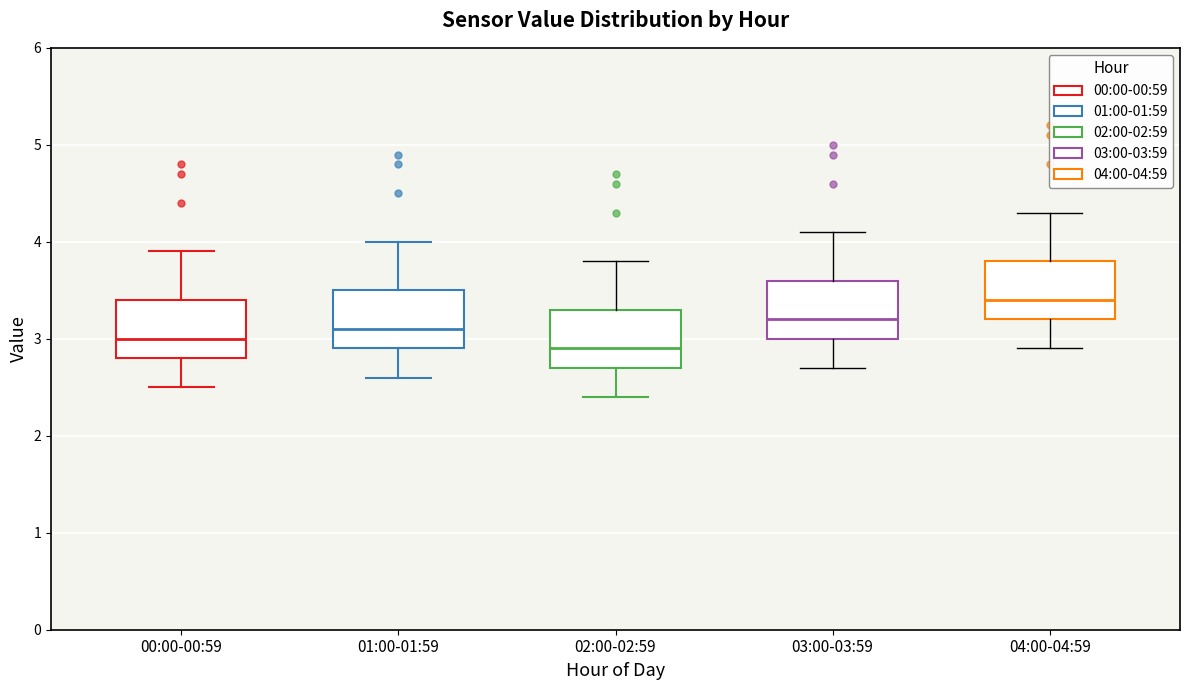

Reading left to right, read every box against the y-axis: the position of its median line, the range the box covers, and the ends of its whiskers. The values are not printed on the chart, so give them approximately, as read against the axis.

00:00-00:59: median 3.0, box 2.8 to 3.4, whiskers 2.5 to 3.9
01:00-01:59: median 3.1, box 2.9 to 3.5, whiskers 2.6 to 4.0
02:00-02:59: median 2.9, box 2.7 to 3.3, whiskers 2.4 to 3.8
03:00-03:59: median 3.2, box 3.0 to 3.6, whiskers 2.7 to 4.1
04:00-04:59: median 3.4, box 3.2 to 3.8, whiskers 2.9 to 4.3